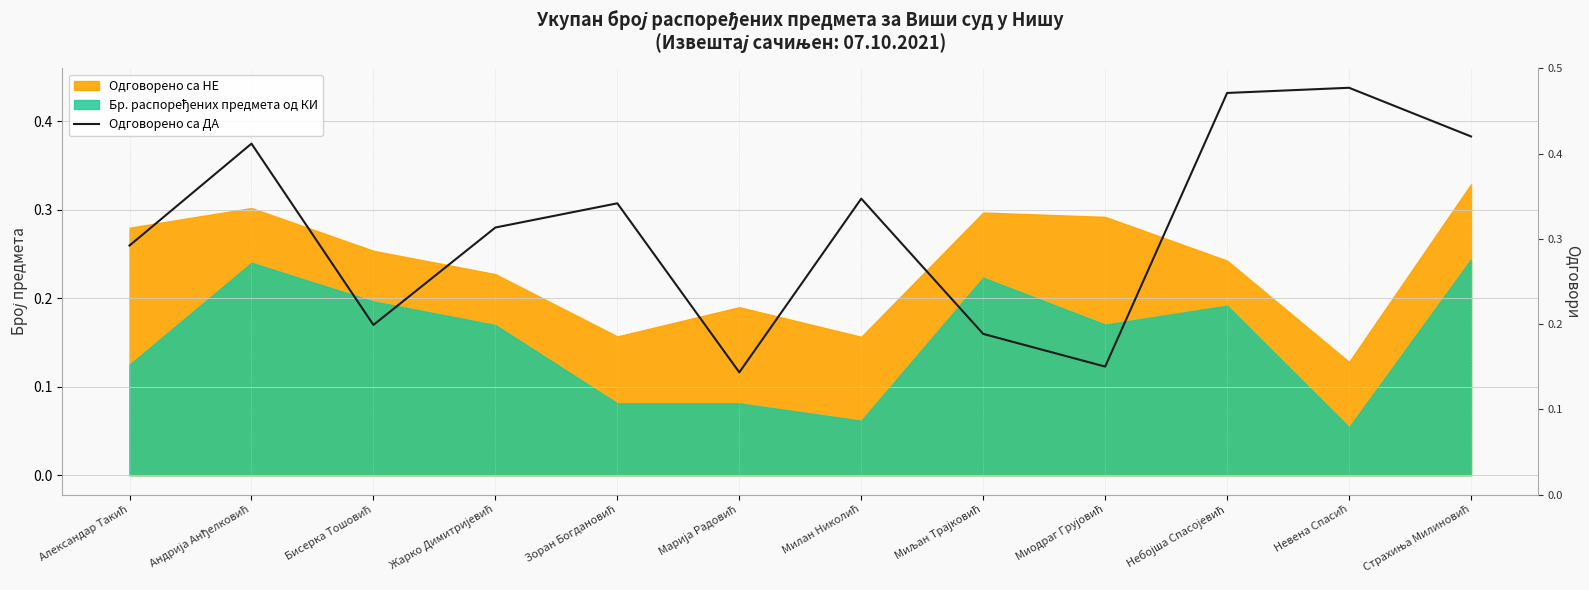

Which has a higher value, Страхиња Милиновић or Миљан Трајковић?

Страхиња Милиновић